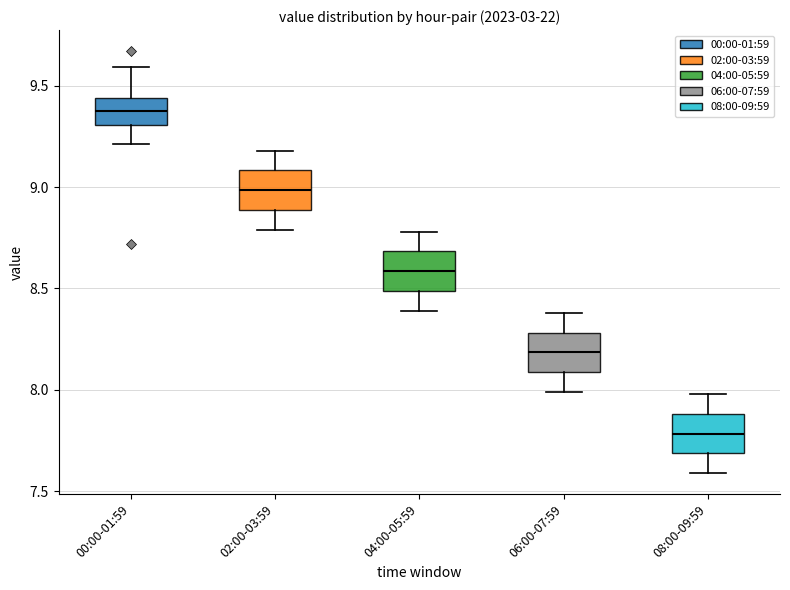

Reading left to right, transcribe this box plot: for each box, give where its median line is, the range the box spans, and where its two whiskers end, as read against the y-axis. The values are not printed on the chart, so give them approximately, as read against the axis.

00:00-01:59: median 9.40, box 9.30 to 9.45, whiskers 9.20 to 9.60
02:00-03:59: median 9.00, box 8.90 to 9.10, whiskers 8.80 to 9.20
04:00-05:59: median 8.60, box 8.50 to 8.70, whiskers 8.40 to 8.80
06:00-07:59: median 8.20, box 8.10 to 8.30, whiskers 8.00 to 8.40
08:00-09:59: median 7.80, box 7.70 to 7.90, whiskers 7.60 to 8.00